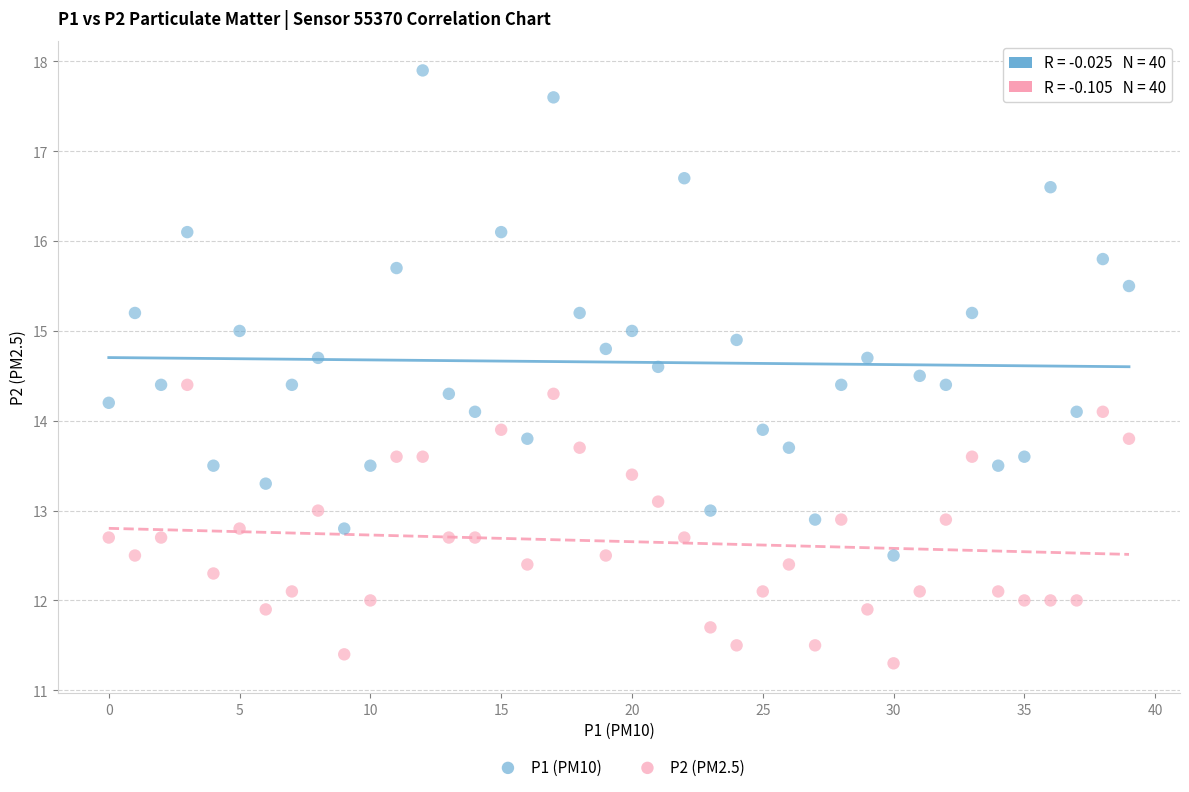

What are all the series names shown in the legend?

P1 (PM10), P2 (PM2.5)